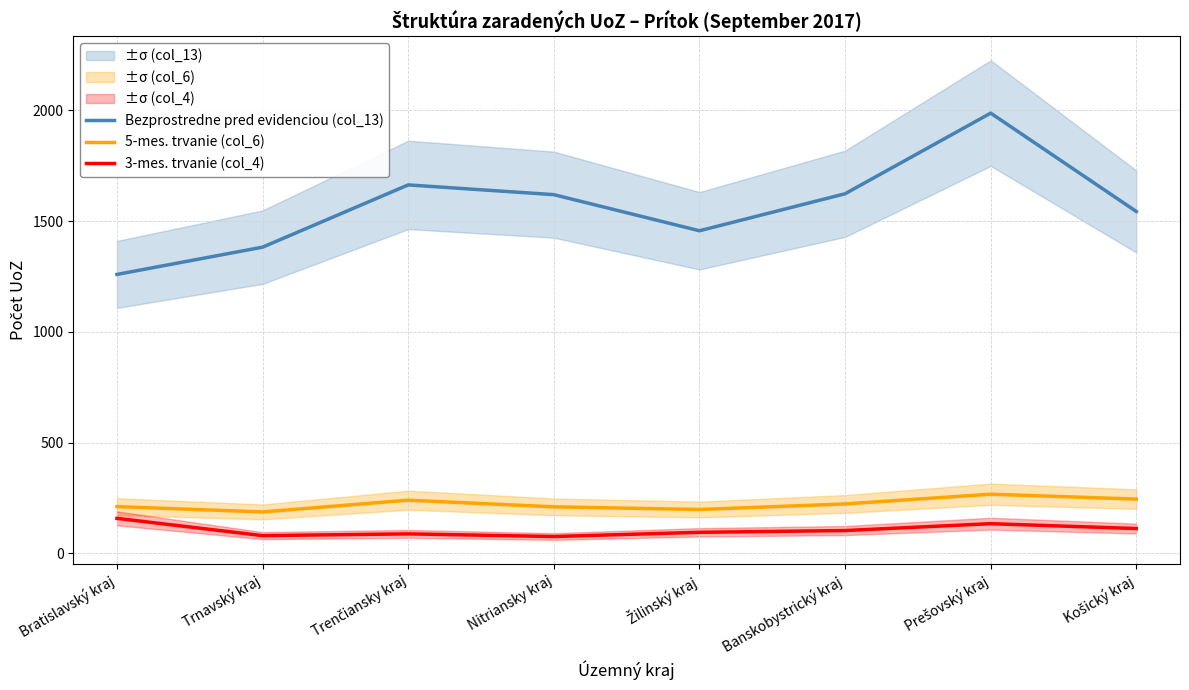

Where does the Bezprostredne pred evidenciou (col_13) series first go above 1619?

Trenčiansky kraj